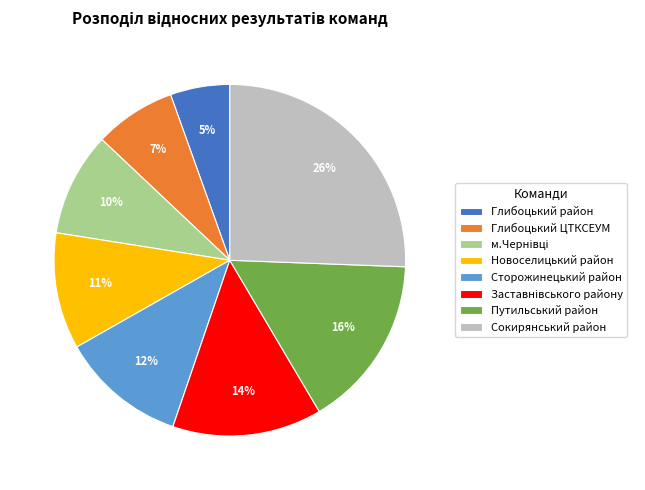

What is the smallest slice in the pie chart?

Глибоцький район